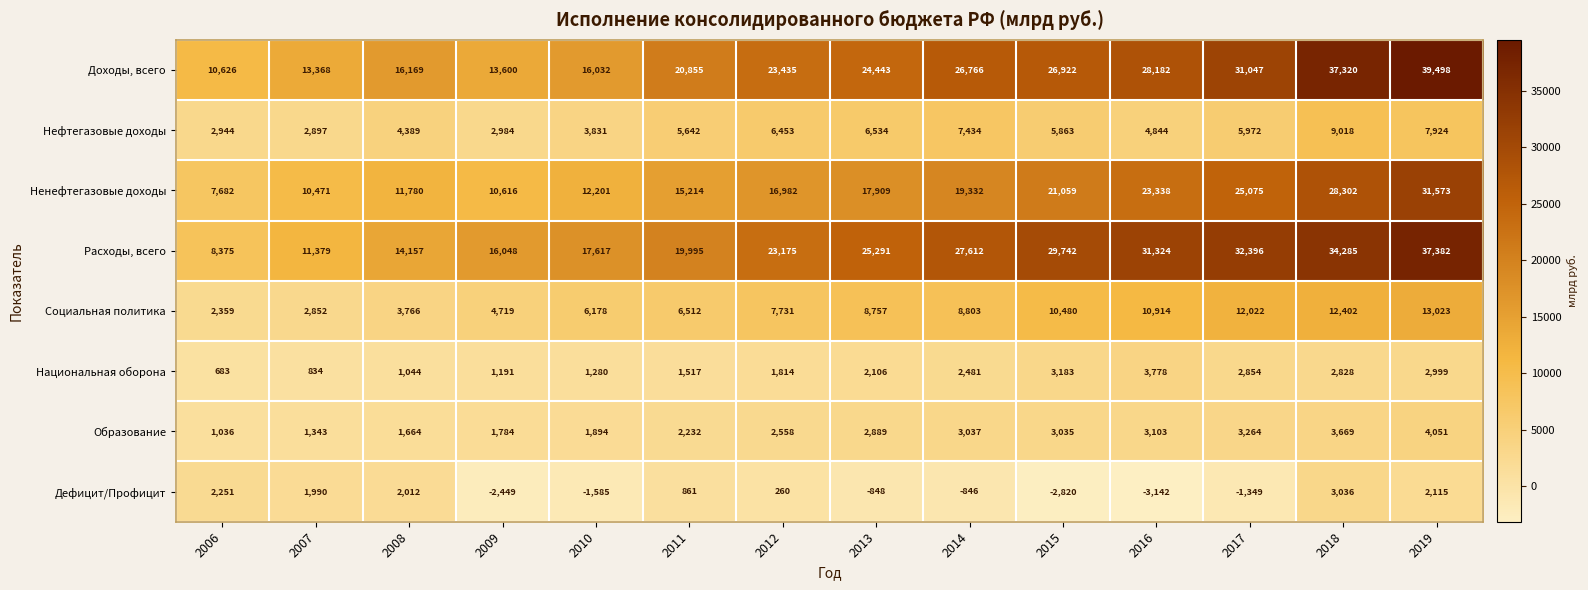

What value does the Образование series have at 2018?

3669